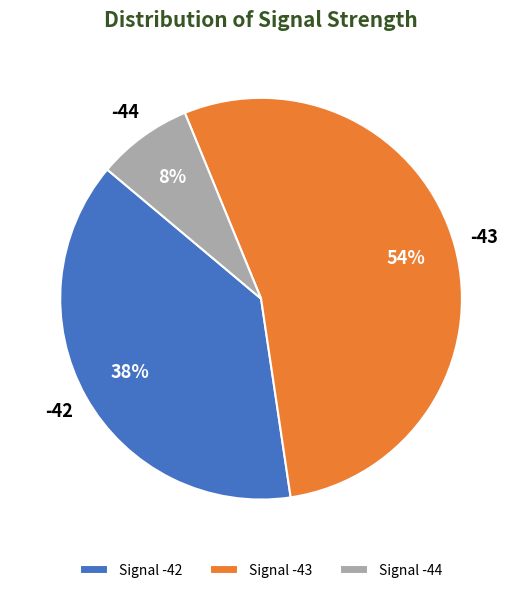

To the nearest percent, what is the average slice percentage?

33%